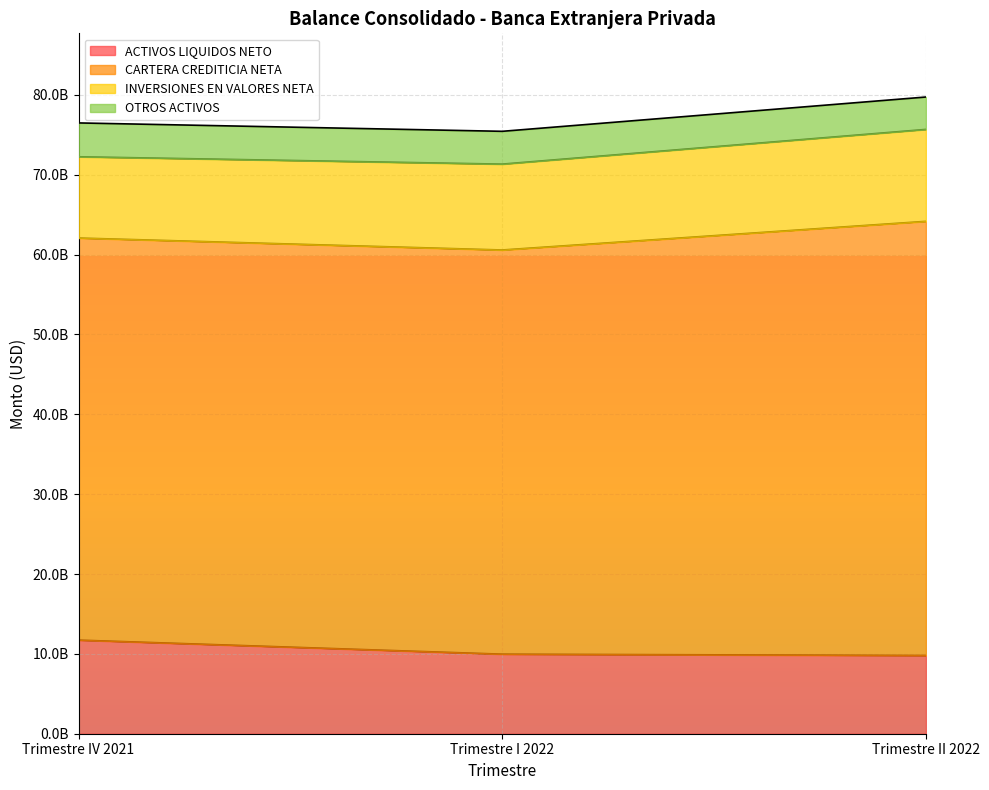

Between Trimestre I 2022 and Trimestre IV 2021, which is larger?

Trimestre IV 2021